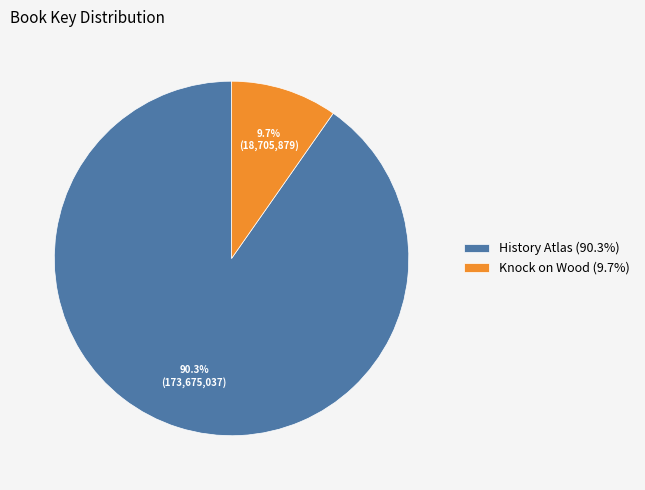

To the nearest percent, what is the difference between the History Atlas and Knock on Wood slice percentages?

81%